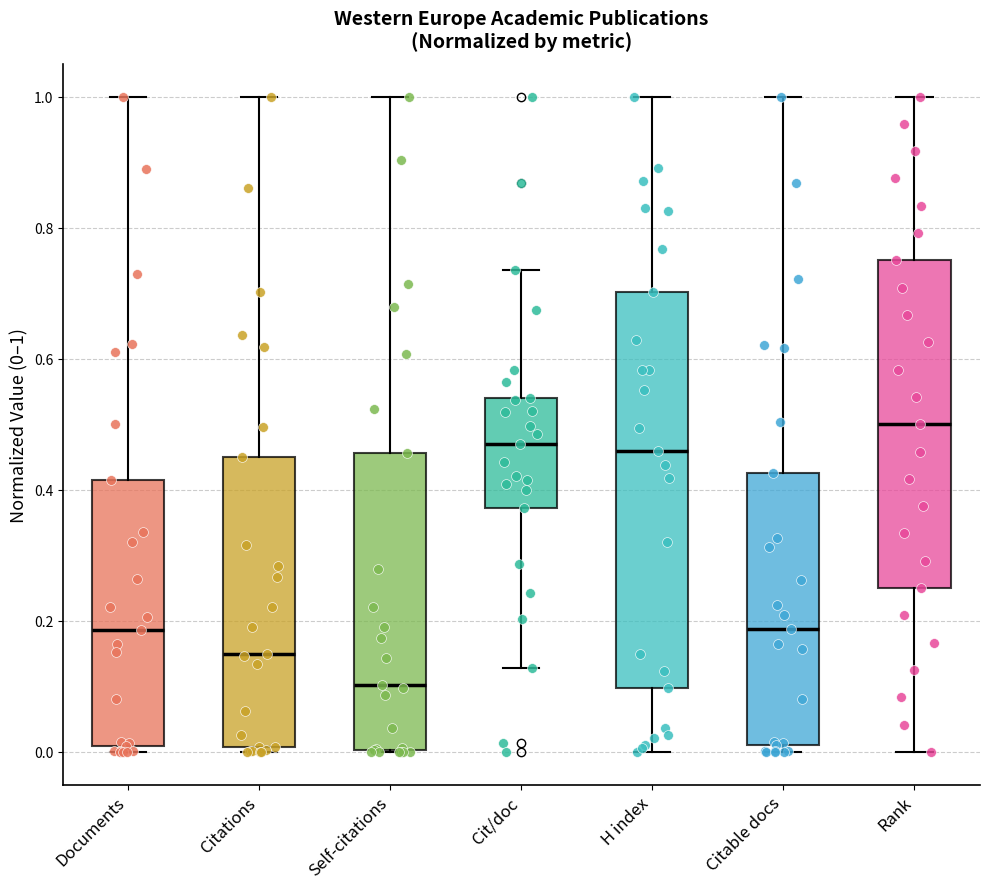

Where does the median line of the box for Citable docs sit on the y-axis? The values are not printed on the chart, so give them approximately, as read against the axis.

0.18